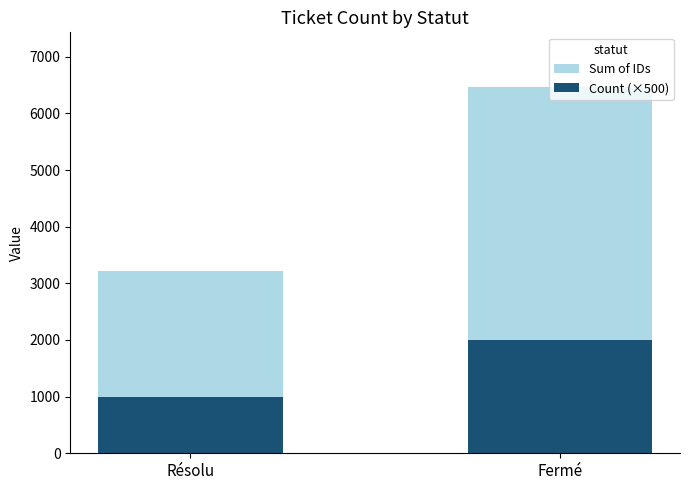

Is it true that Sum of IDs equals 3222 at Résolu?

True